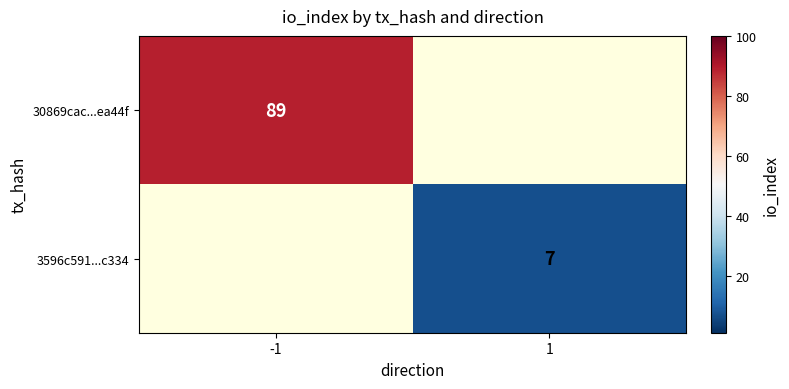

True or false: 30869cac...ea44f has a value of 89 at -1.

True